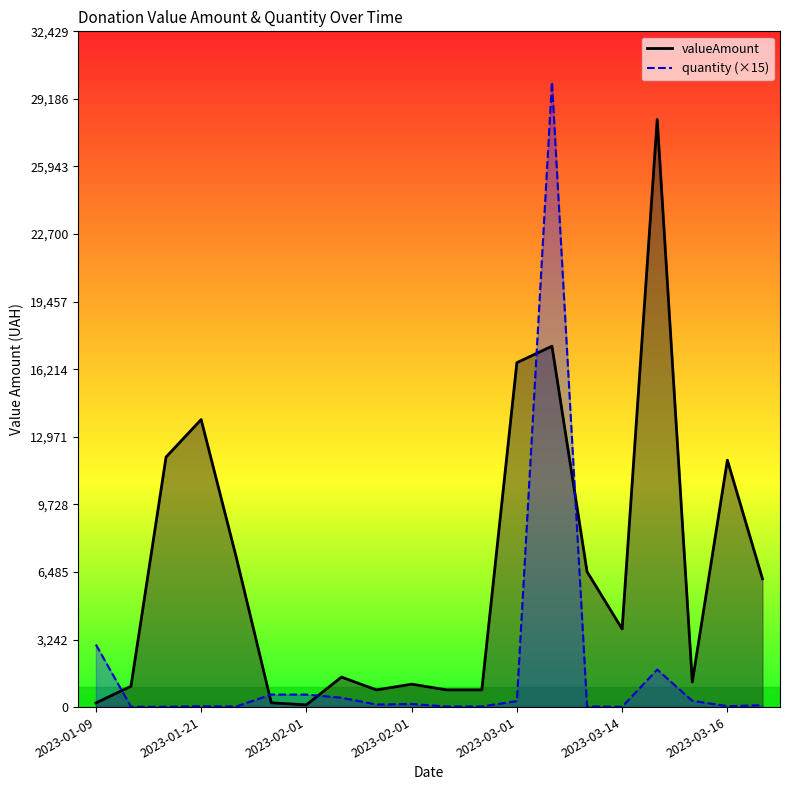

What is the maximum value for quantity (×15)?

30000.0